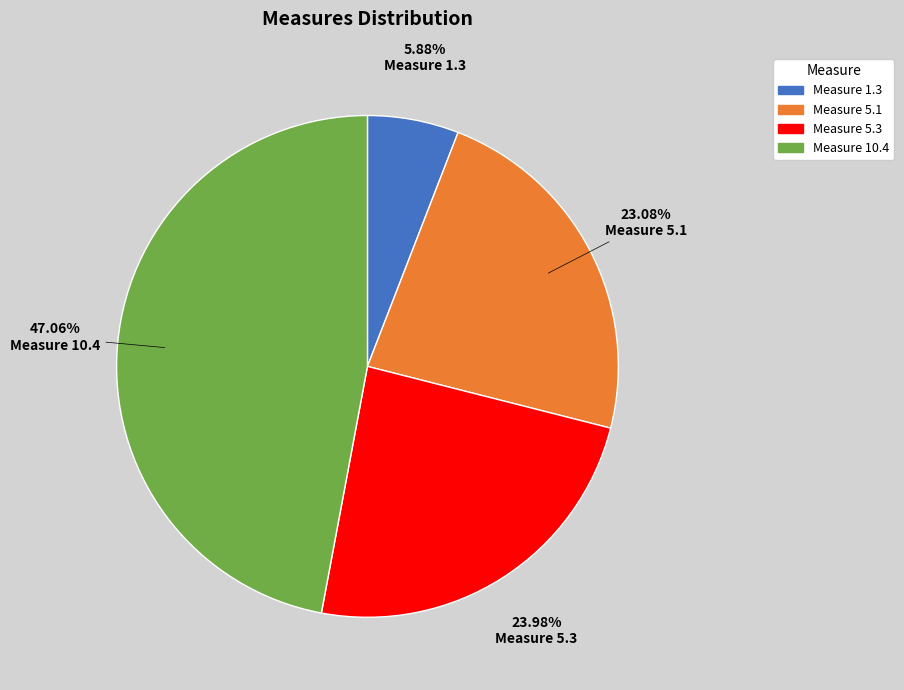

Do Measure 10.4 and Measure 1.3 together represent more than half of the pie?

Yes